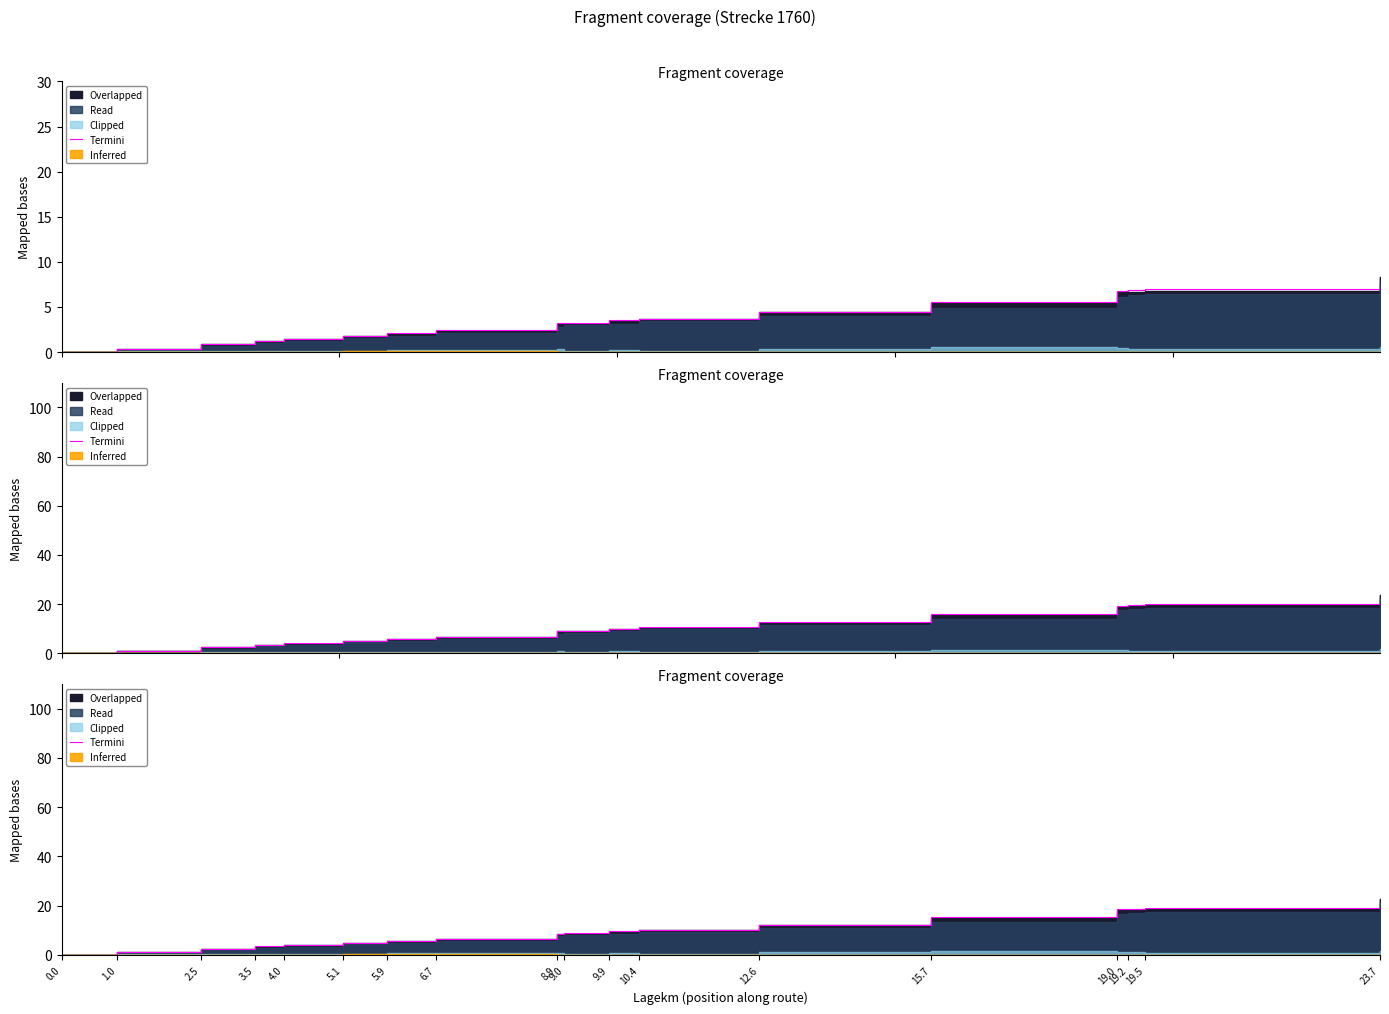

What is the change in value from 10.4 to 19.2?

+8.5